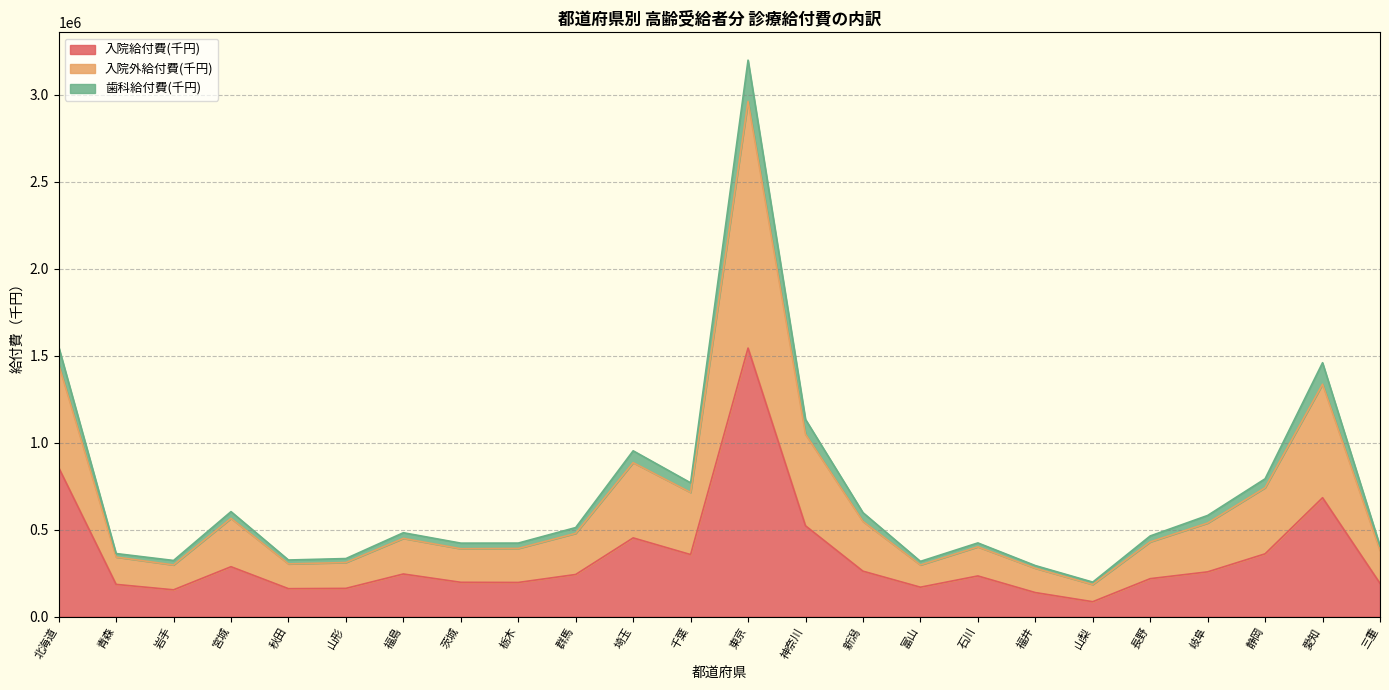

At which category is the sum across all series the highest?

東京